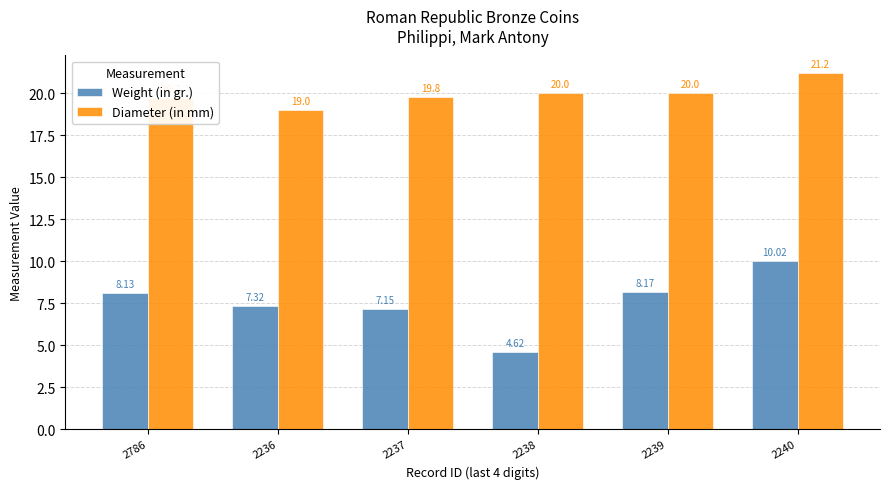

What is the difference between the maximum and minimum values in the Diameter (in mm) series?

2.2